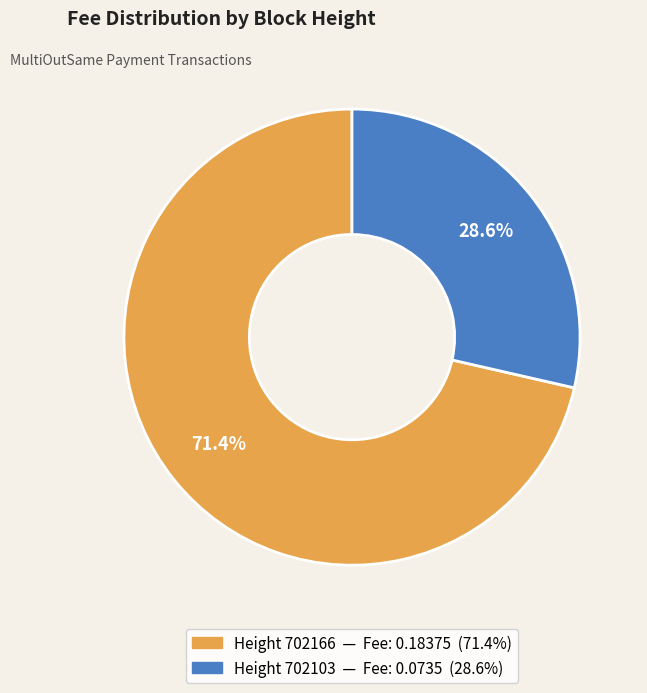

Is there a majority slice in this chart?

Yes